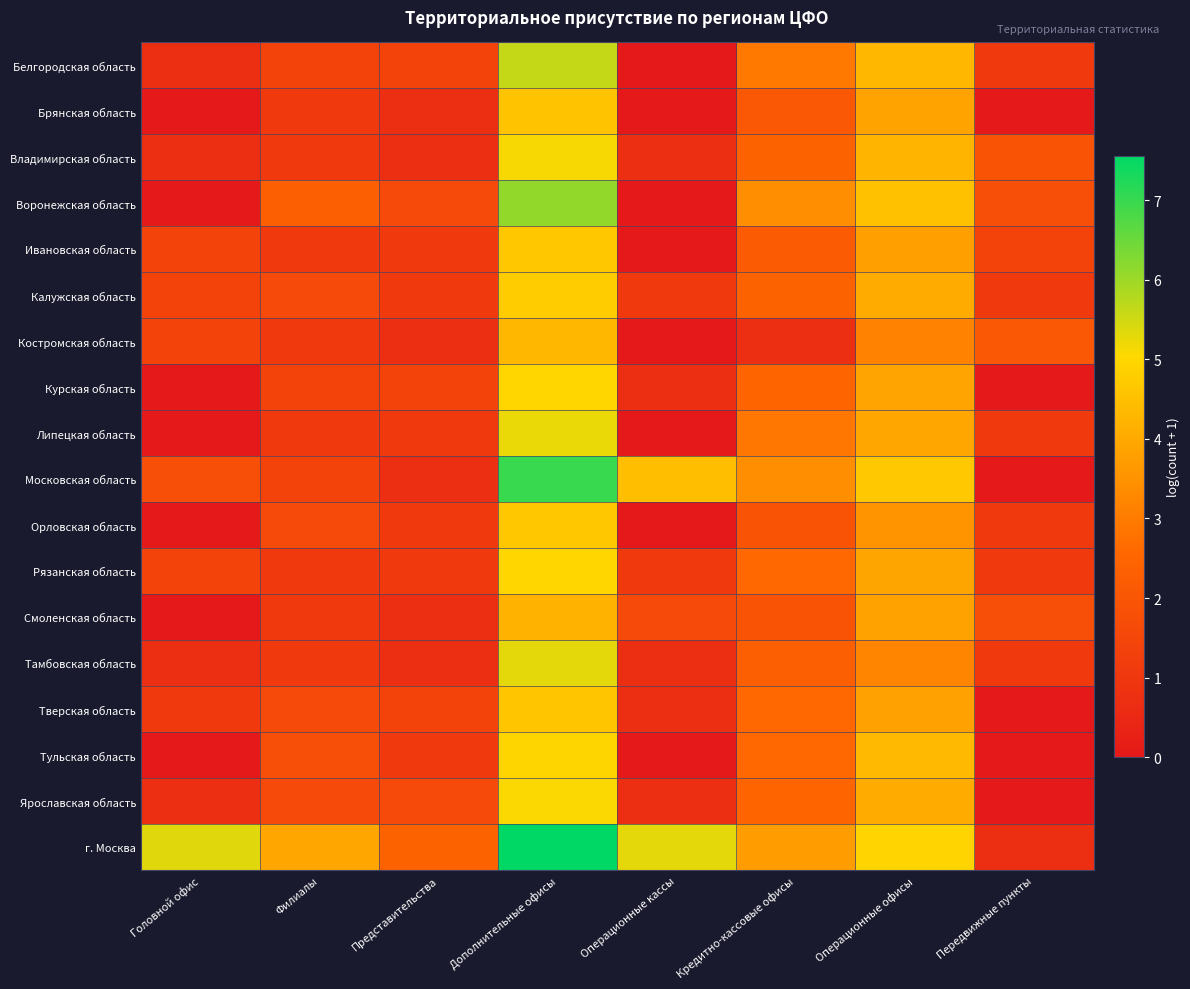

What is the spread (max minus min) of values at Представительства?

1.7